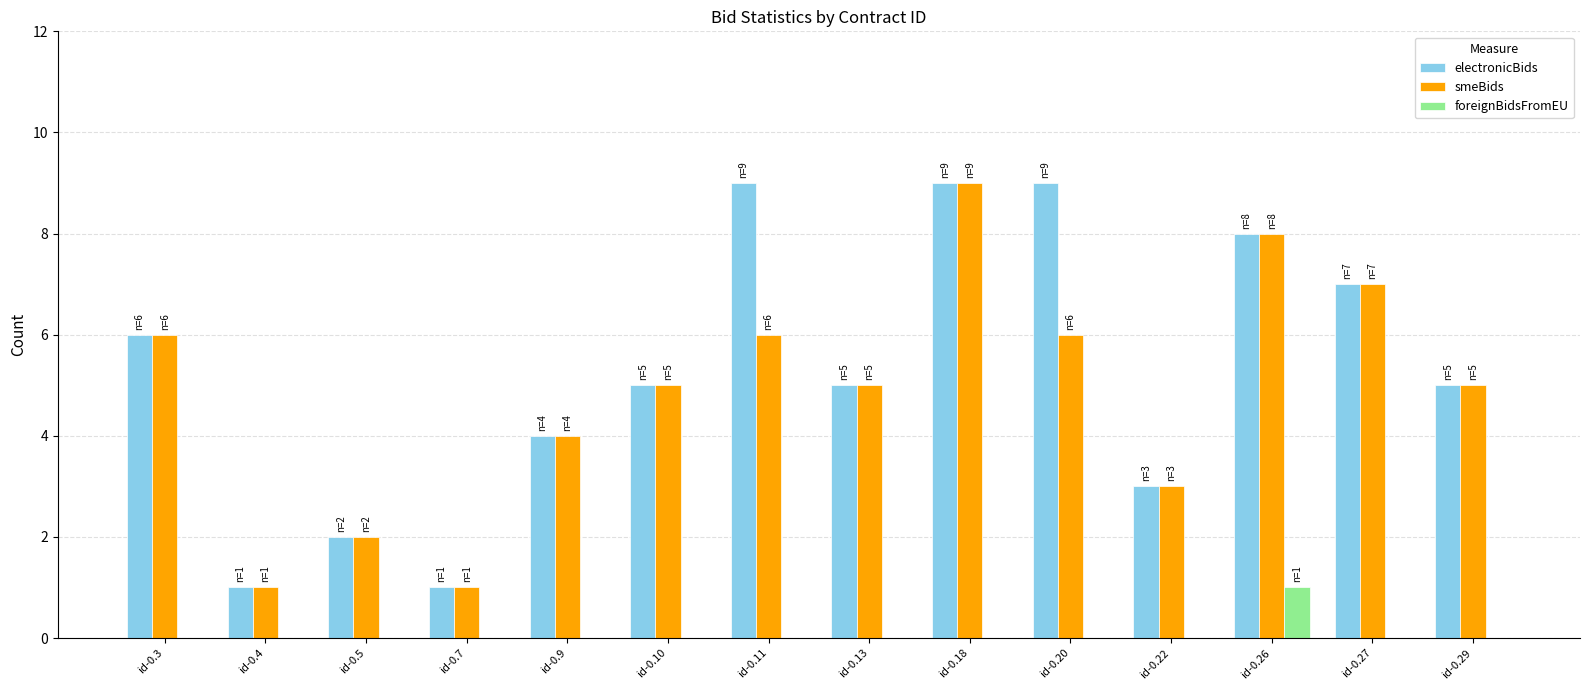

Reading left to right, list all the values displayed in this chart.

electronicBids: id-0.3=6	id-0.4=1	id-0.5=2	id-0.7=1	id-0.9=4	id-0.10=5	id-0.11=9	id-0.13=5	id-0.18=9	id-0.20=9	id-0.22=3	id-0.26=8	id-0.27=7	id-0.29=5
smeBids: id-0.3=6	id-0.4=1	id-0.5=2	id-0.7=1	id-0.9=4	id-0.10=5	id-0.11=6	id-0.13=5	id-0.18=9	id-0.20=6	id-0.22=3	id-0.26=8	id-0.27=7	id-0.29=5
foreignBidsFromEU: id-0.3=0	id-0.4=0	id-0.5=0	id-0.7=0	id-0.9=0	id-0.10=0	id-0.11=0	id-0.13=0	id-0.18=0	id-0.20=0	id-0.22=0	id-0.26=1	id-0.27=0	id-0.29=0